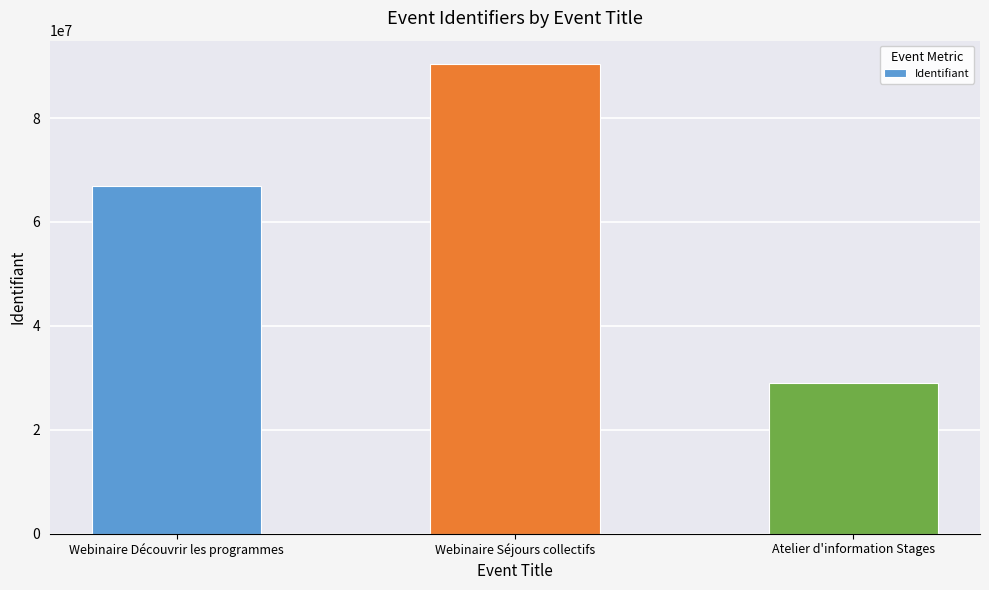

What is the greatest value displayed?

90371046